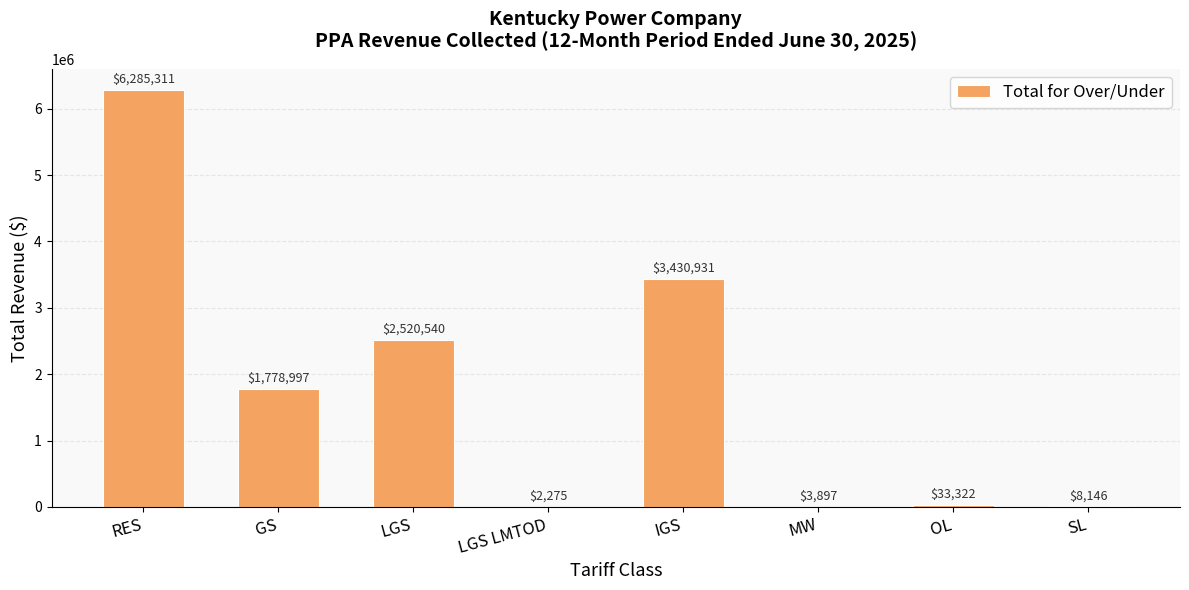

Are the bars horizontal?

No